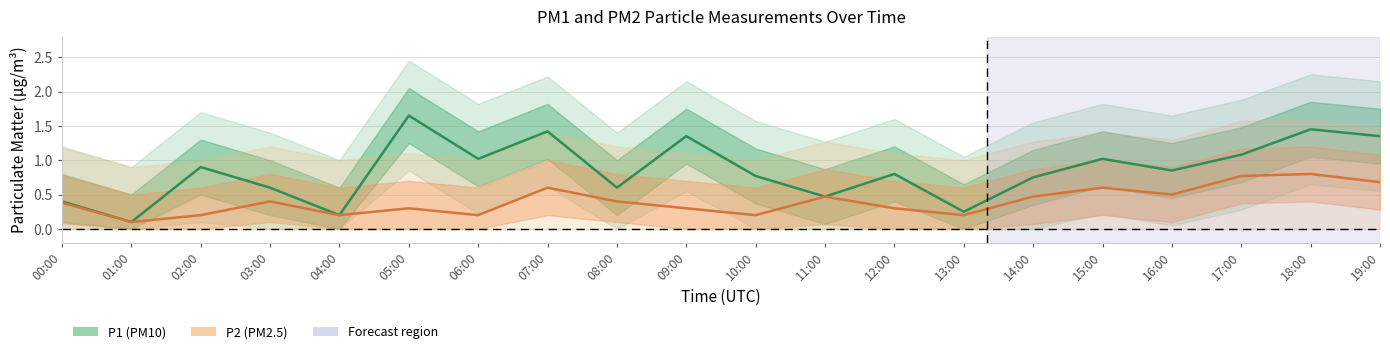

What is the difference between the maximum and minimum values in the P2 series?

0.7